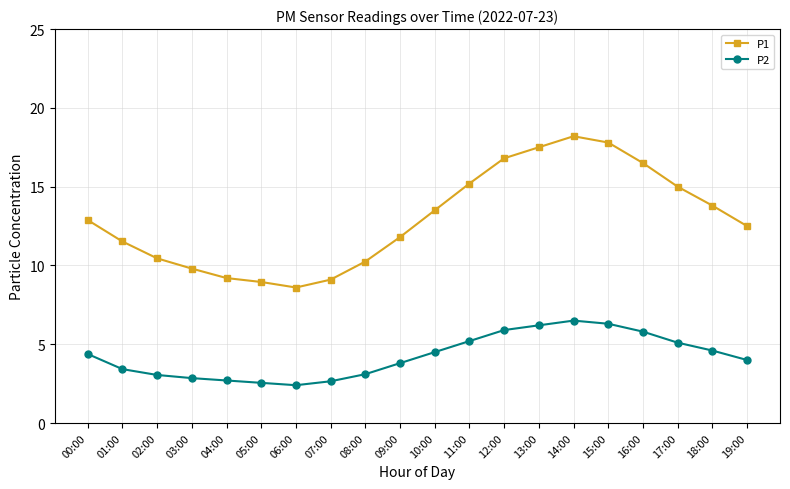

The P2 series shows 0.8 at 07:00. True or false?

False